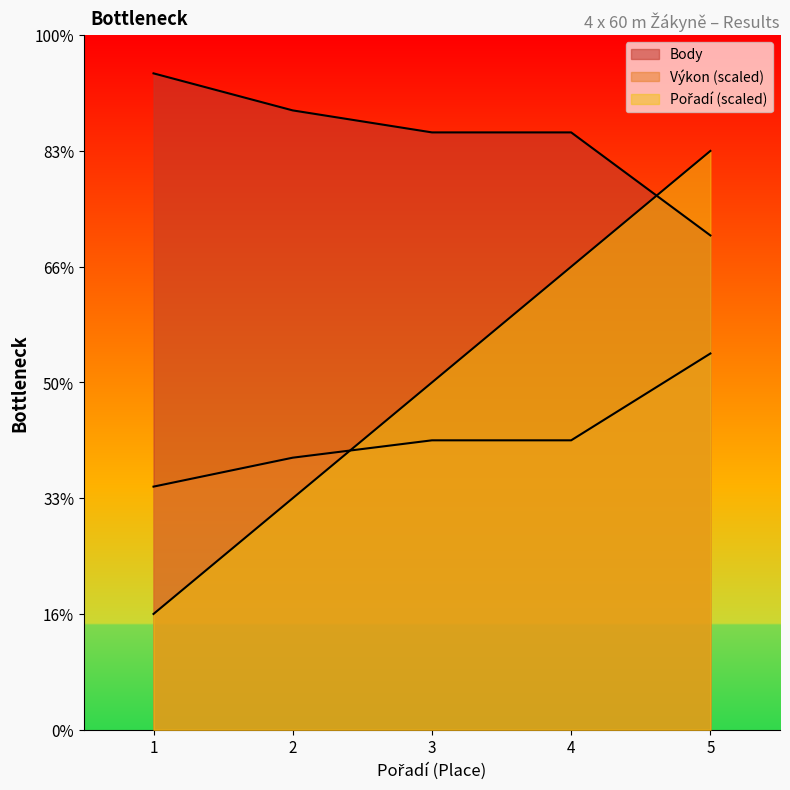

What is the total value across all series at 4?

1166.0